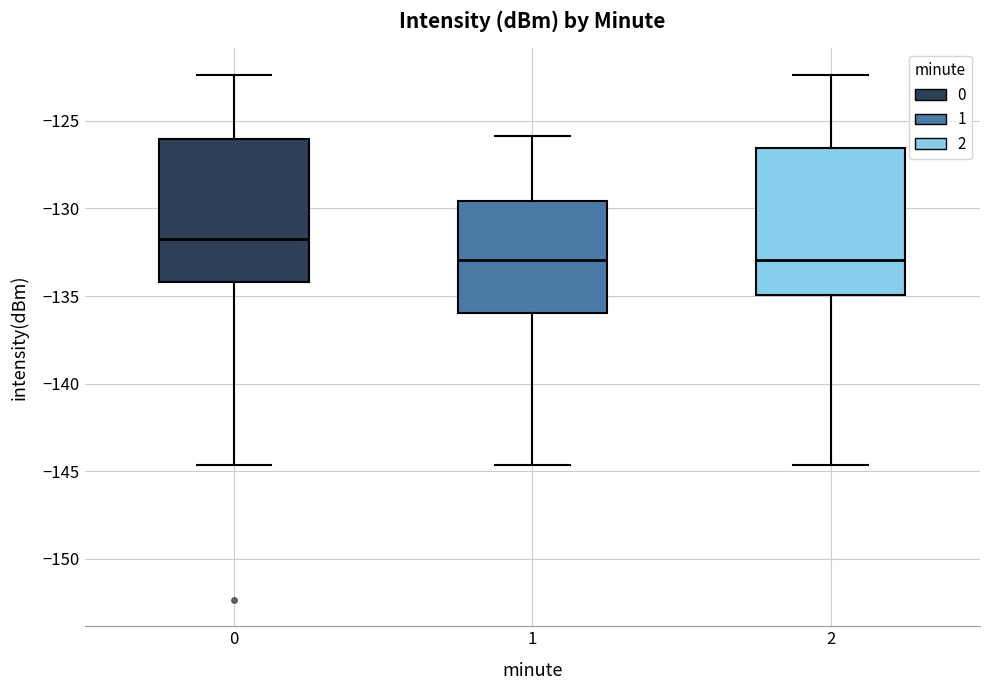

Where does the upper whisker of the box at x = 1 end on the y-axis? The values are not printed on the chart, so give them approximately, as read against the axis.

-126.0